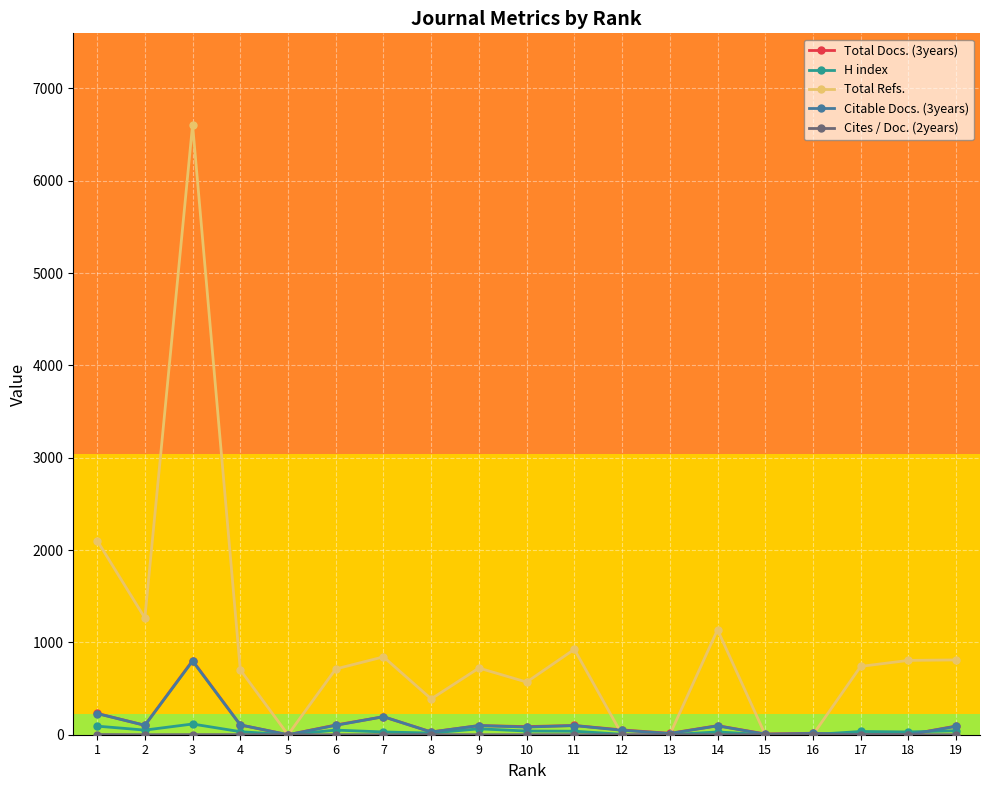

Does the chart have visible grid lines?

Yes